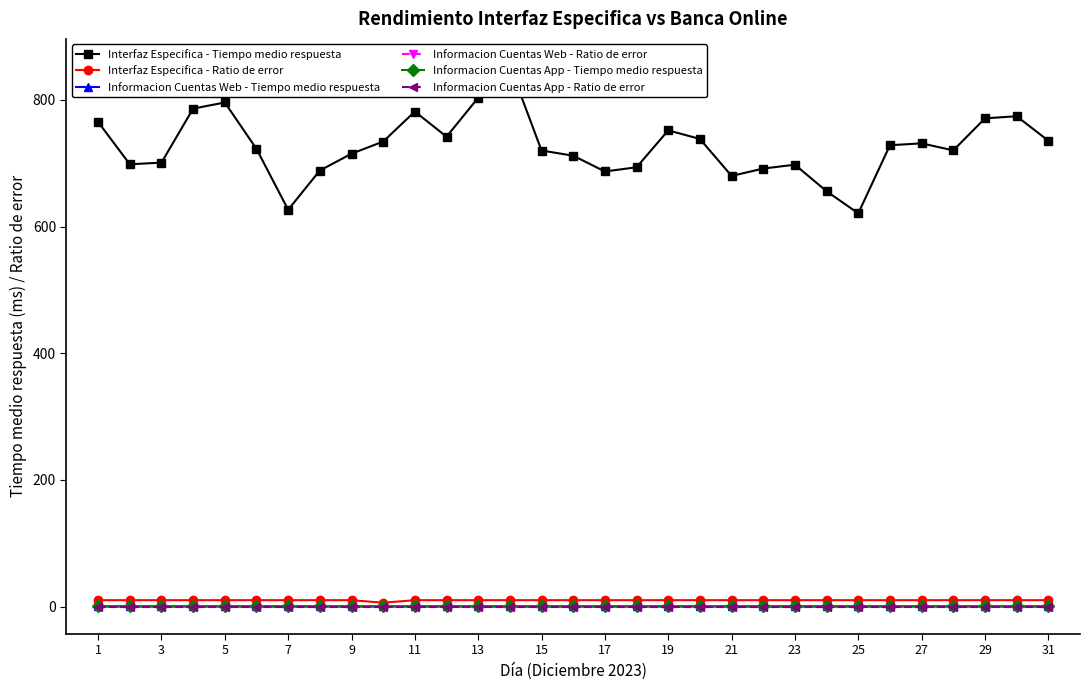

True or false: Informacion Cuentas Web - Tiempo medio respuesta has a value of 0.2 at 19.

False